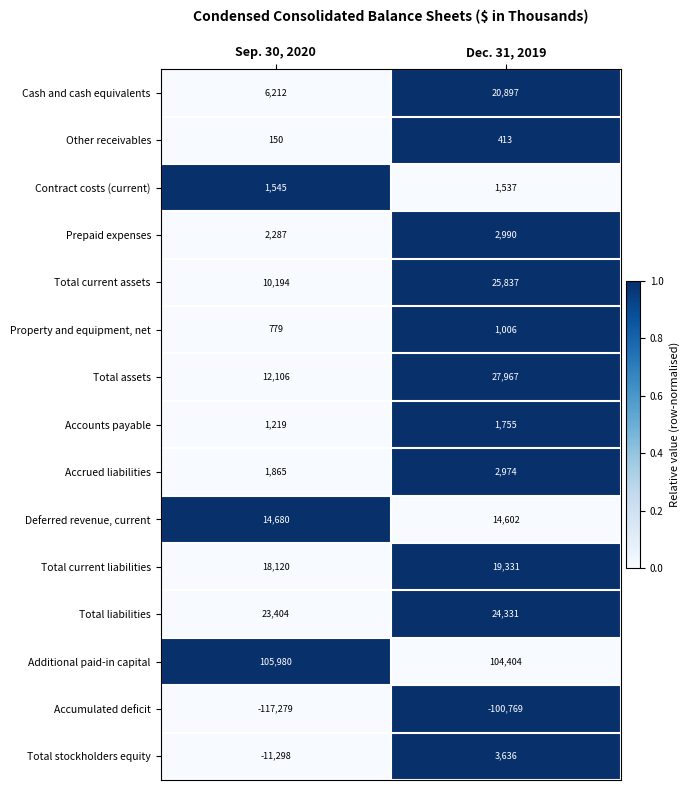

At how many categories does at least one series exceed 0?

2